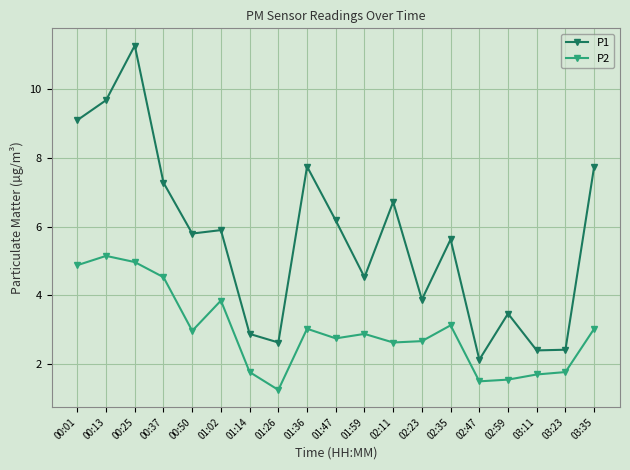

True or false: P1 and P2 intersect in this chart.

False